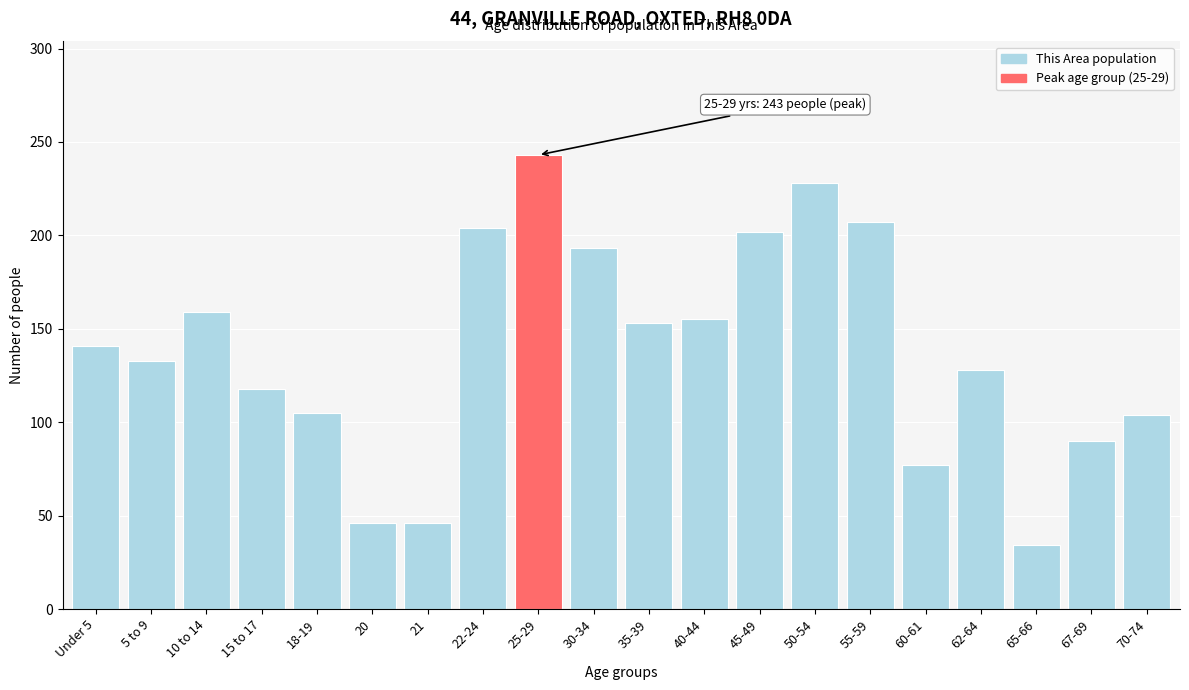

What is the approximate value at 20, to the nearest 10?

50